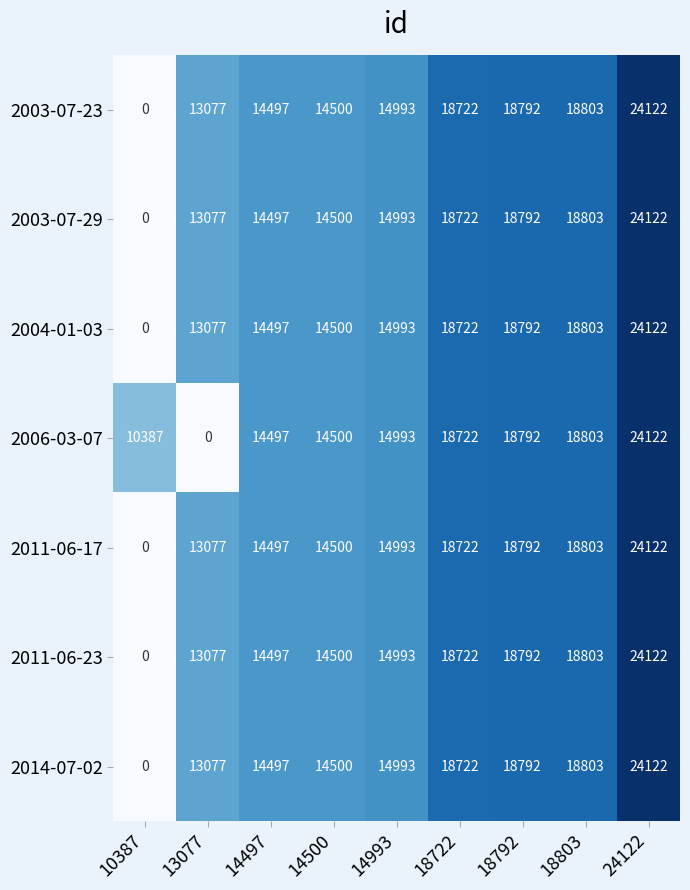

Rank the categories by 2011-06-23 value from lowest to highest.

10387, 13077, 14497, 14500, 14993, 18722, 18792, 18803, 24122